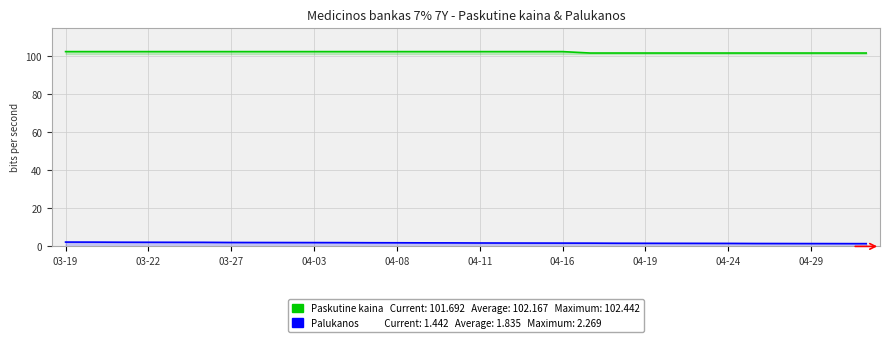

What is the average value of the Paskutine kaina series?

102.2